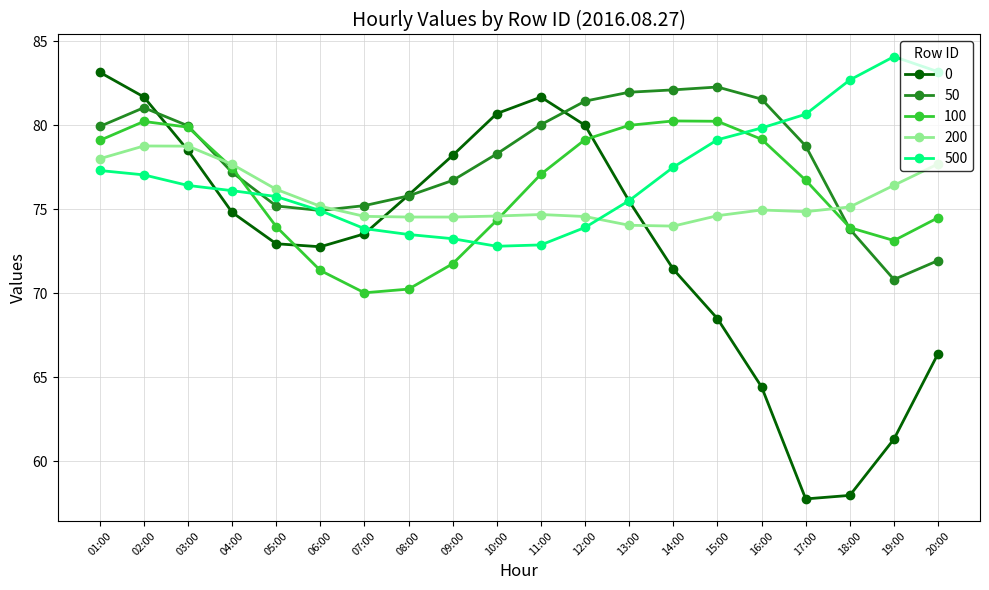

How many times do 50 and 100 cross each other?

3